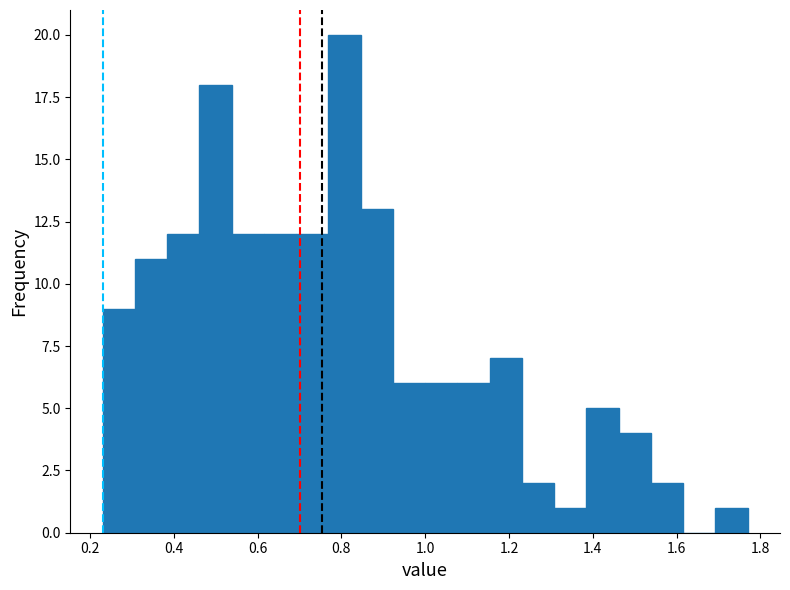

Around what value on the x-axis is the tallest bar? Give the approximate position of its centre, as read against the axis.

0.80